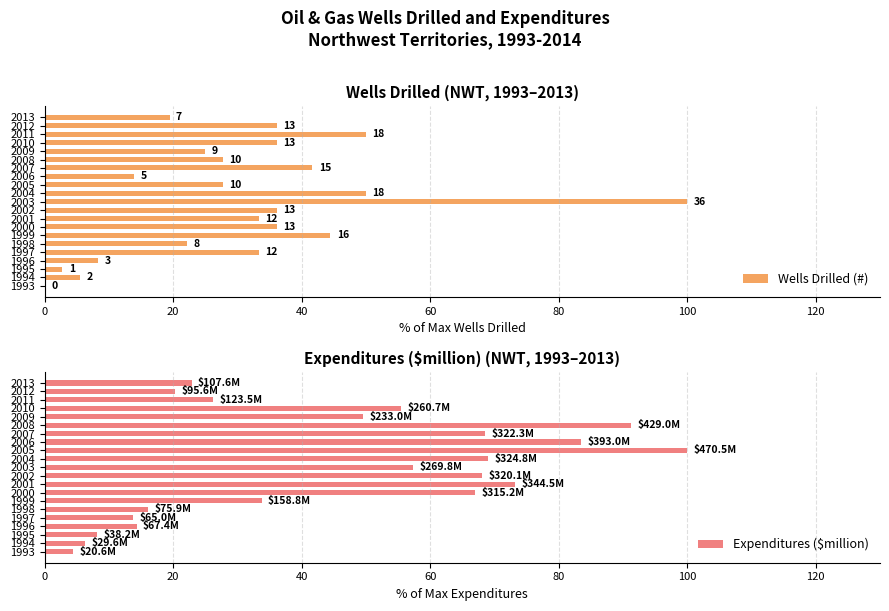

What is the difference between the second highest and minimum values in the Expenditures ($million) series?

86.8